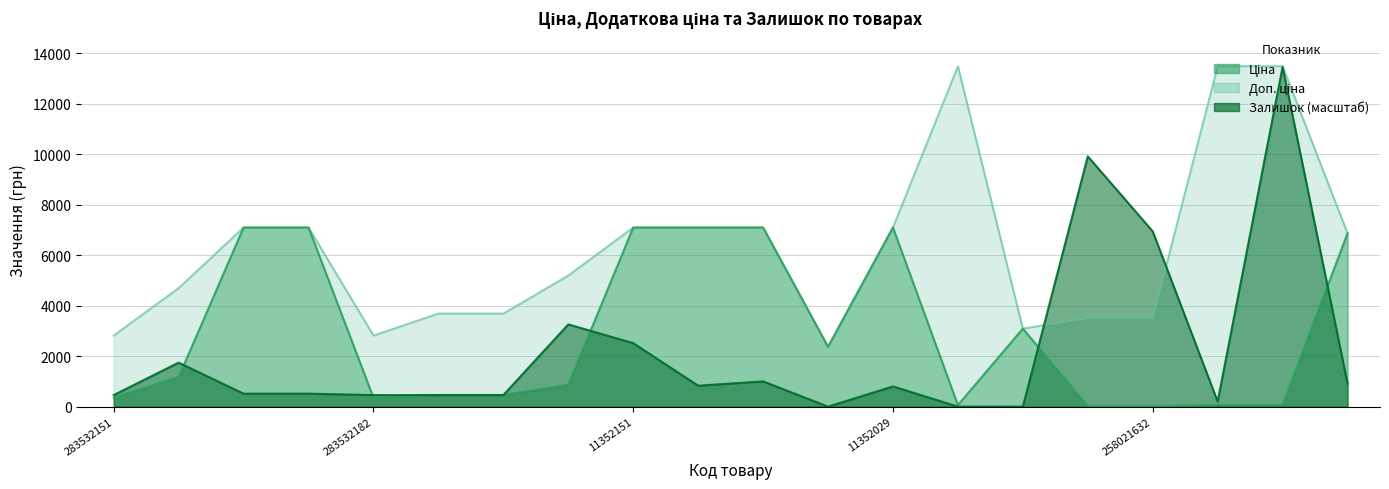

The value of Ціна at 11352151 is 7098.8. True or false?

True